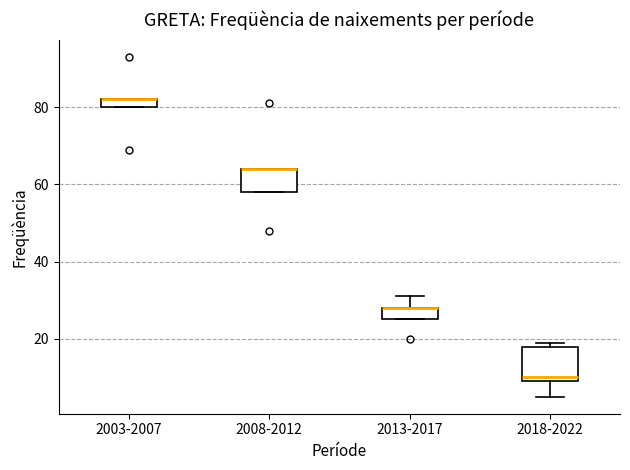

Which box is the tallest, from its lower edge to its upper edge?

2018-2022